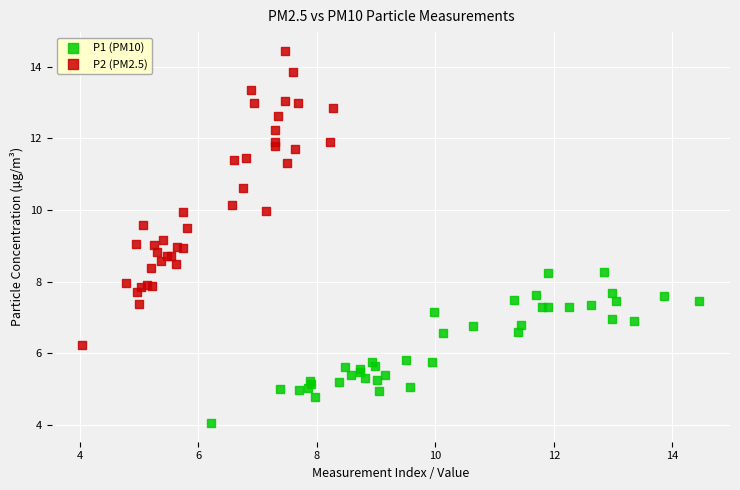

Which series contains the lowest Y value?

P1 (PM10)